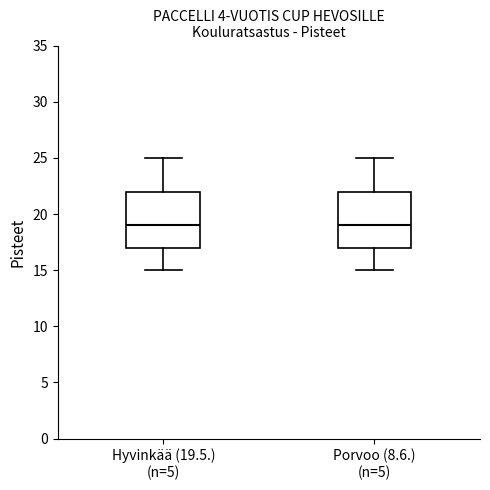

Reading left to right, transcribe this box plot: for each box, give where its median line is, the range the box spans, and where its two whiskers end, as read against the y-axis. The values are not printed on the chart, so give them approximately, as read against the axis.

Hyvinkää (19.5.) (n=5): median 19, box 17 to 22, whiskers 15 to 25
Porvoo (8.6.) (n=5): median 19, box 17 to 22, whiskers 15 to 25